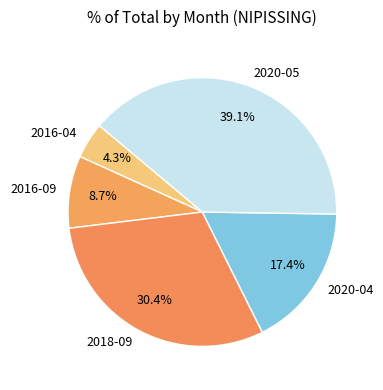

Is 2020-05 the majority of the pie?

No